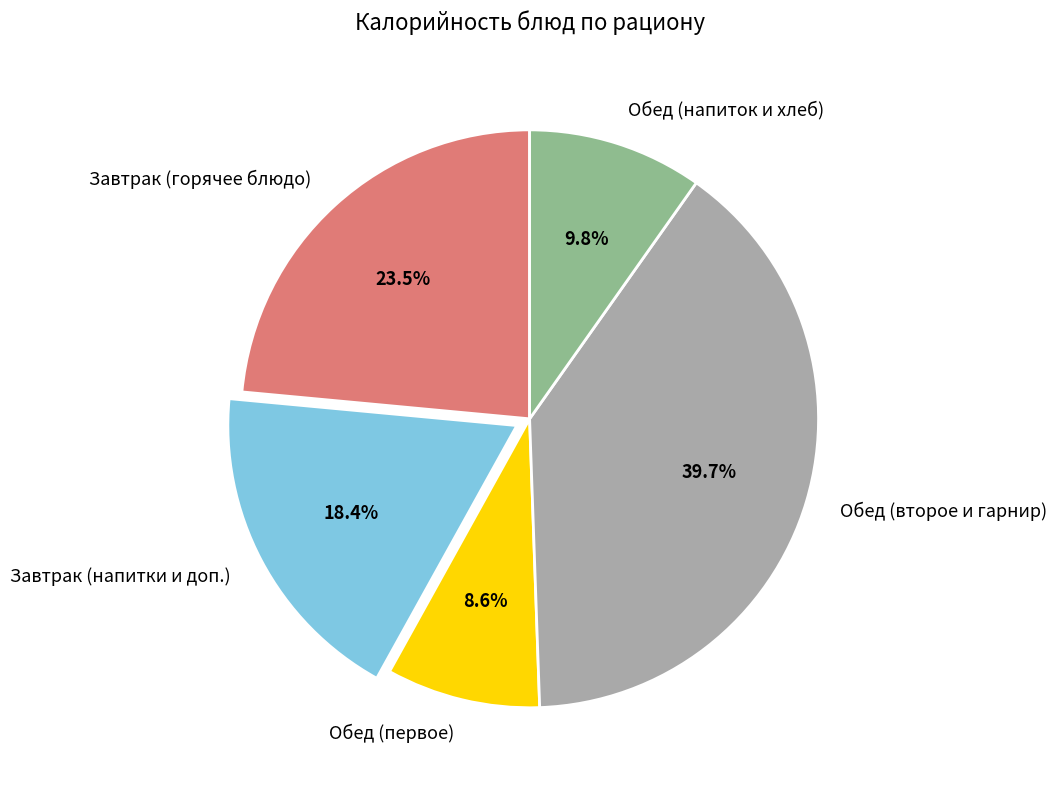

Does any single category account for the majority?

No